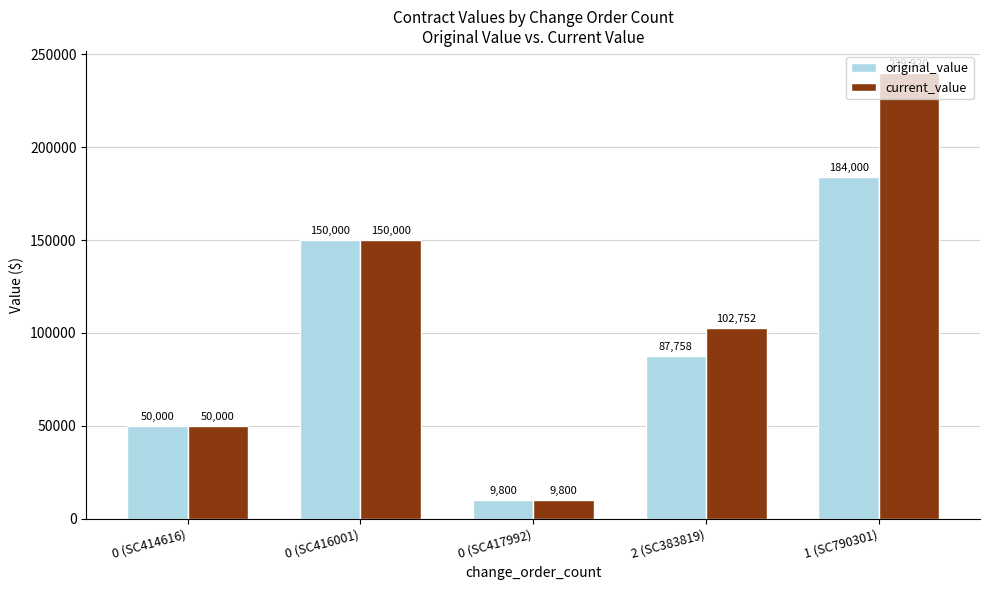

What is the maximum value shown in the chart?

239920.0